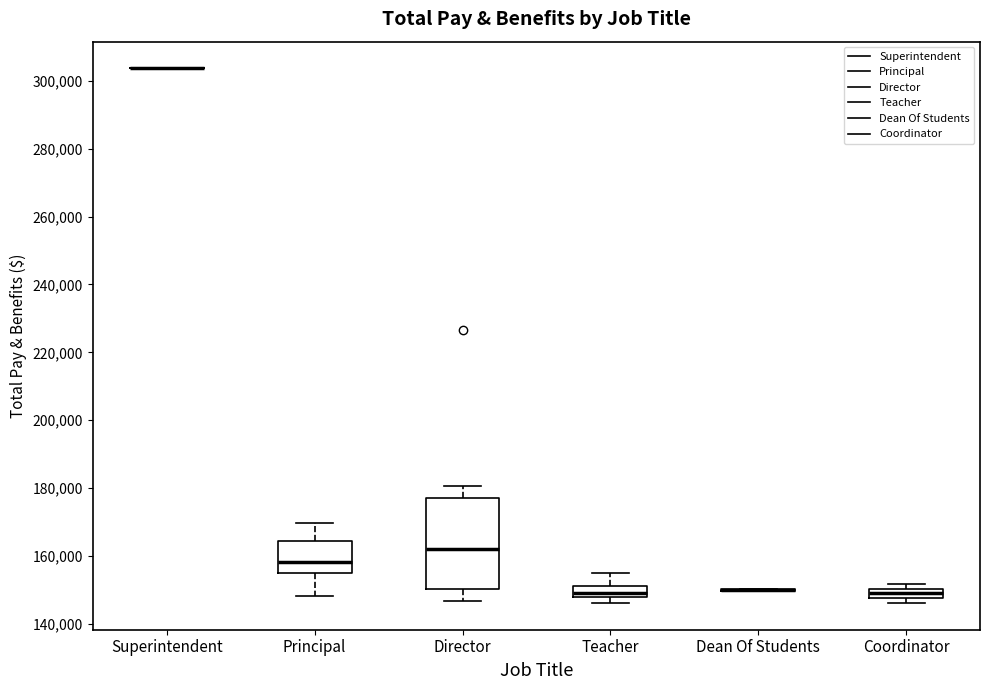

Comparing the boxes themselves (not the whiskers), which one is the tallest?

Director